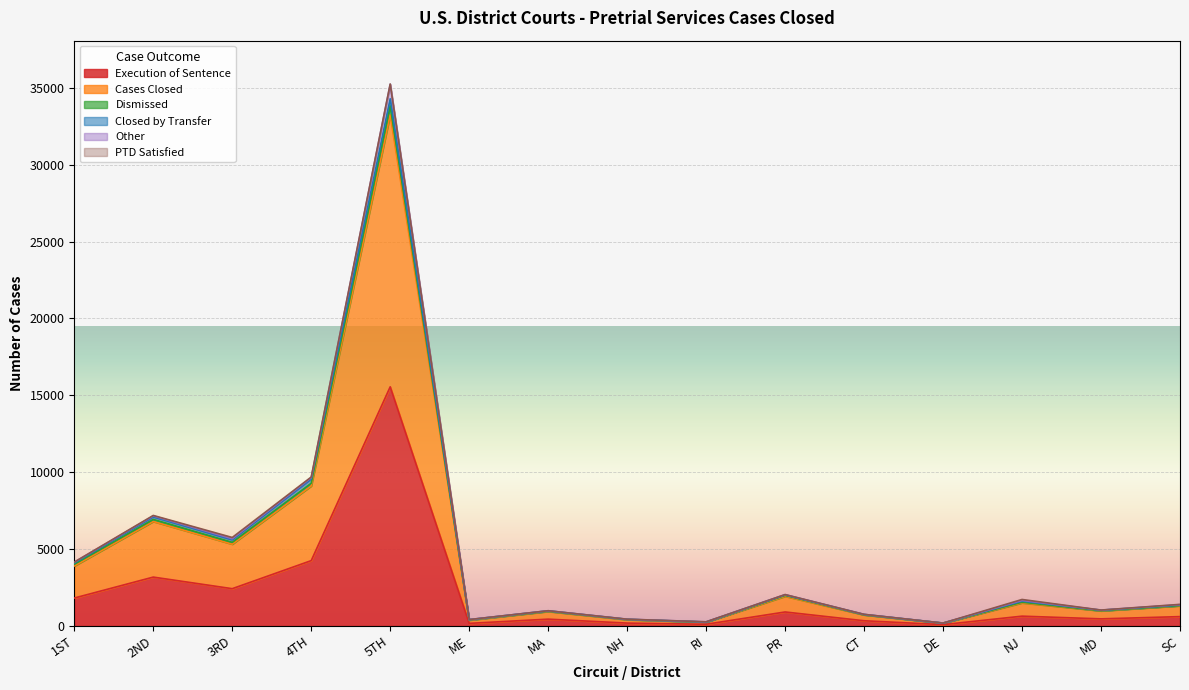

At which category is the sum across all series the highest?

5TH